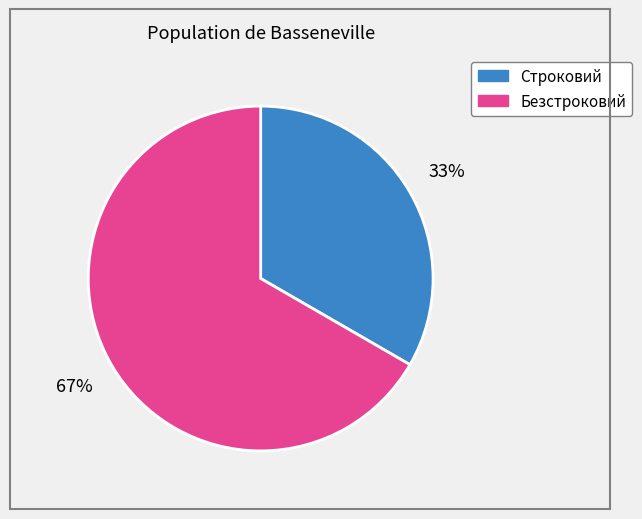

Rank the categories by value from lowest to highest.

Строковий, Безстроковий